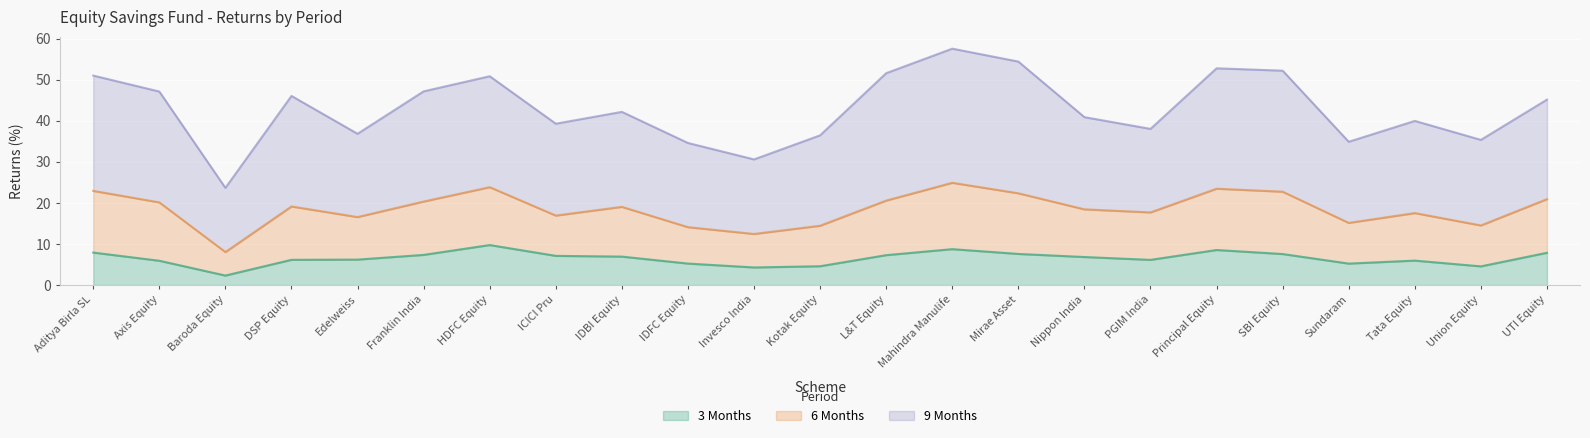

What is the difference between the second highest and second lowest values in the 9 Months series?

13.9